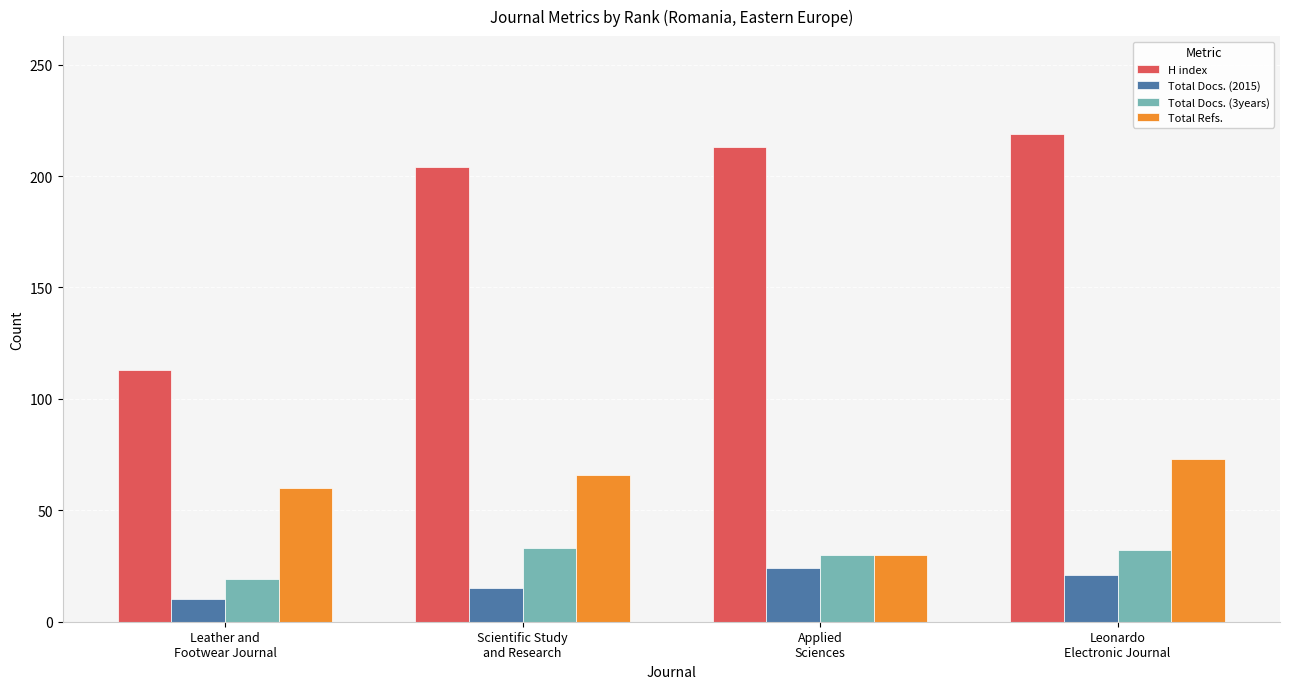

Which series has the largest range (max minus min)?

H index